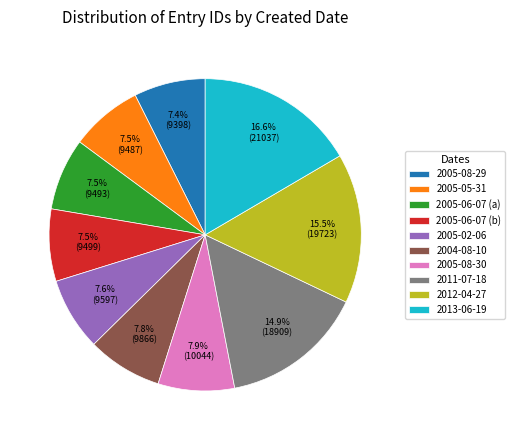

Which category has the biggest portion of the pie?

2013-06-19